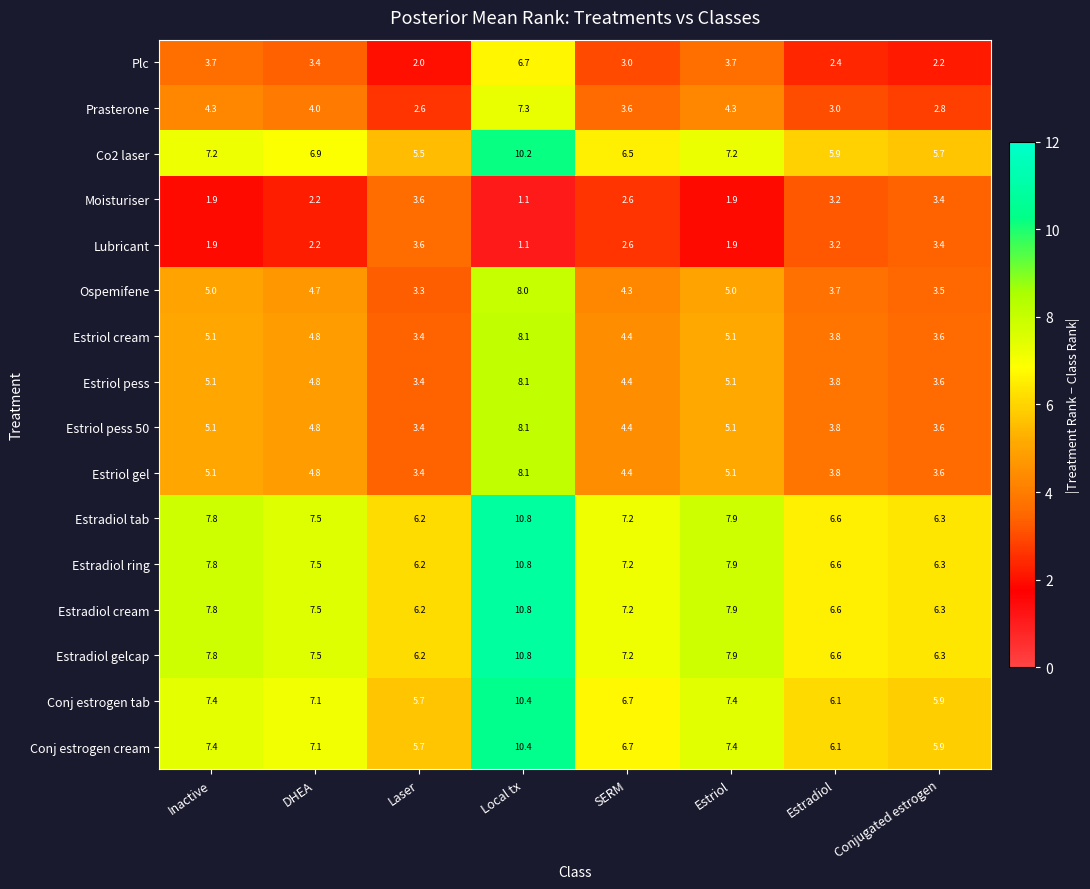

At which label does Estradiol ring first exceed 7?

Inactive